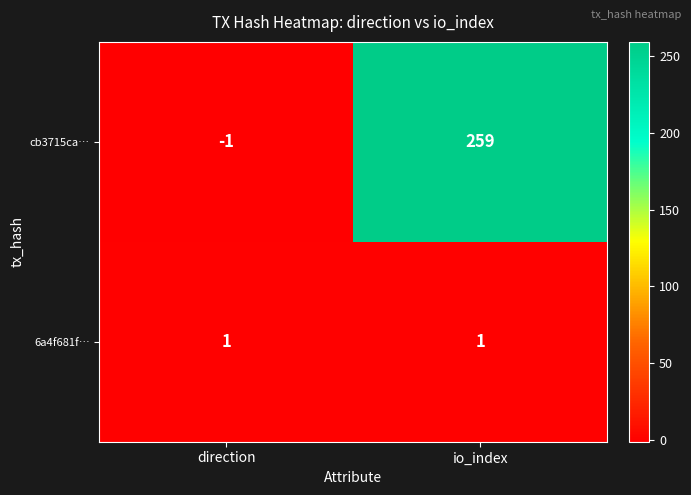

Rank the series at direction from highest to lowest value.

6a4f681f…, cb3715ca…